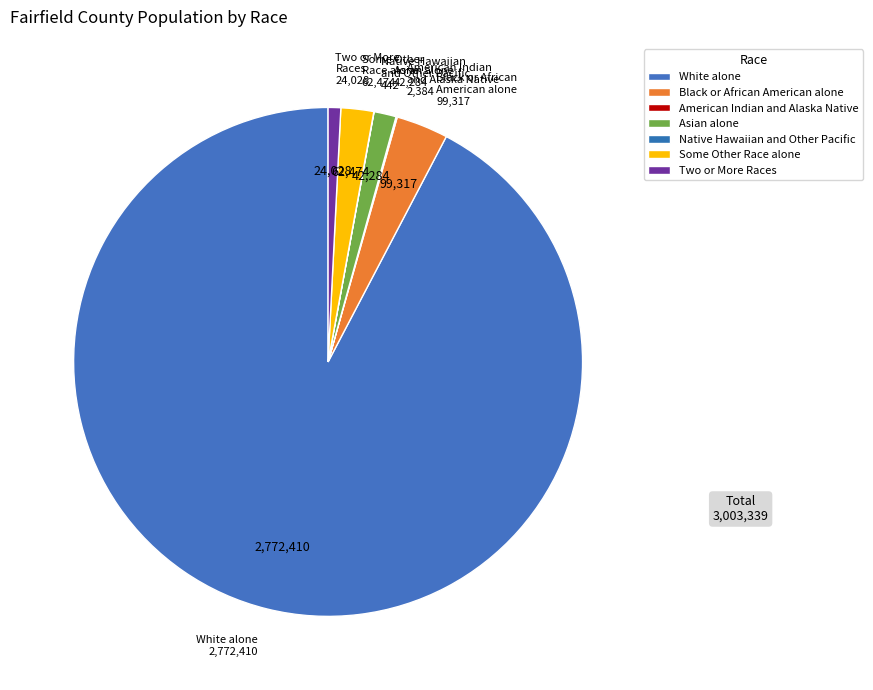

Which slice is the smallest?

Native Hawaiian and Other Pacific Islander